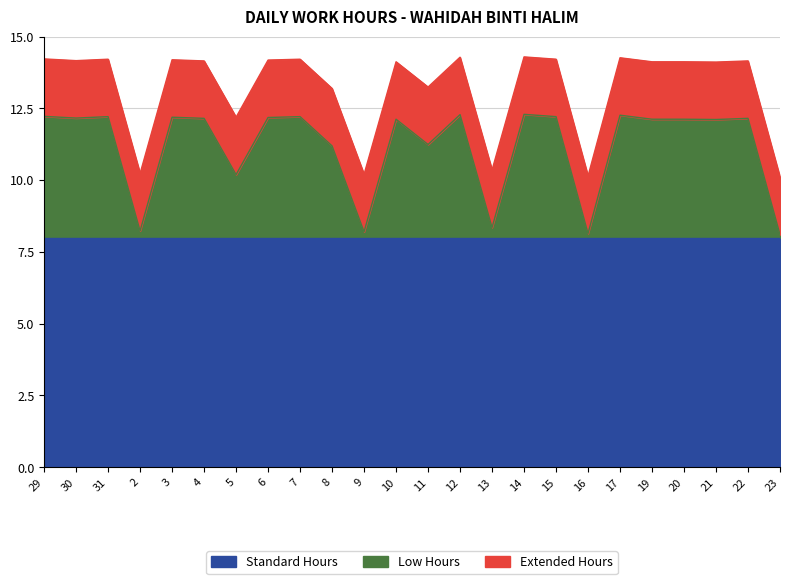

What is the total value across all series at 3?

14.2